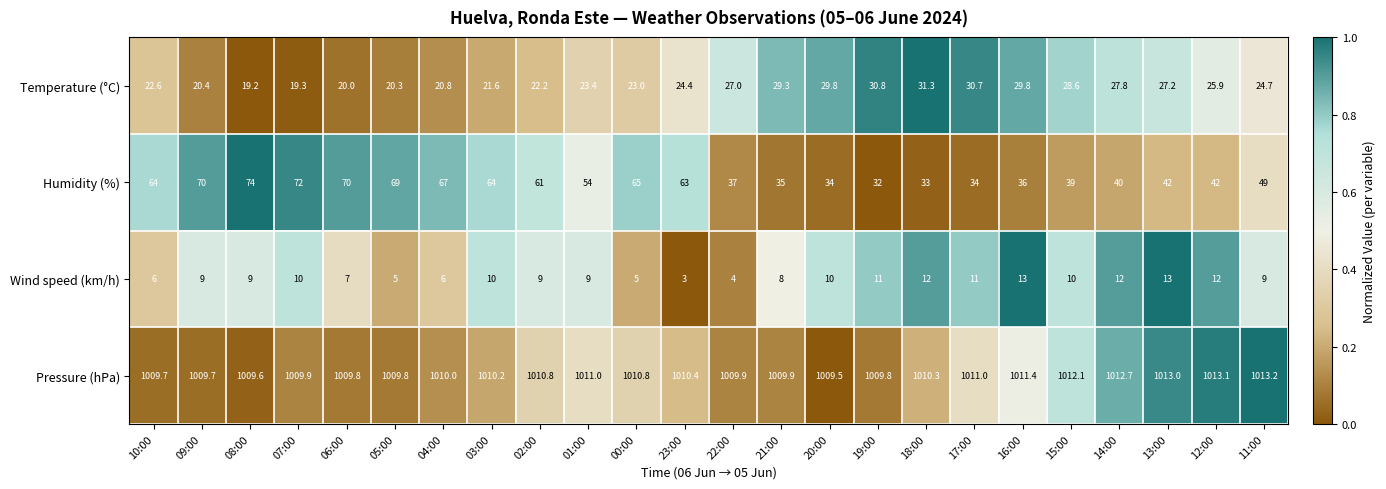

Which series has the largest range (max minus min)?

Humidity (%)